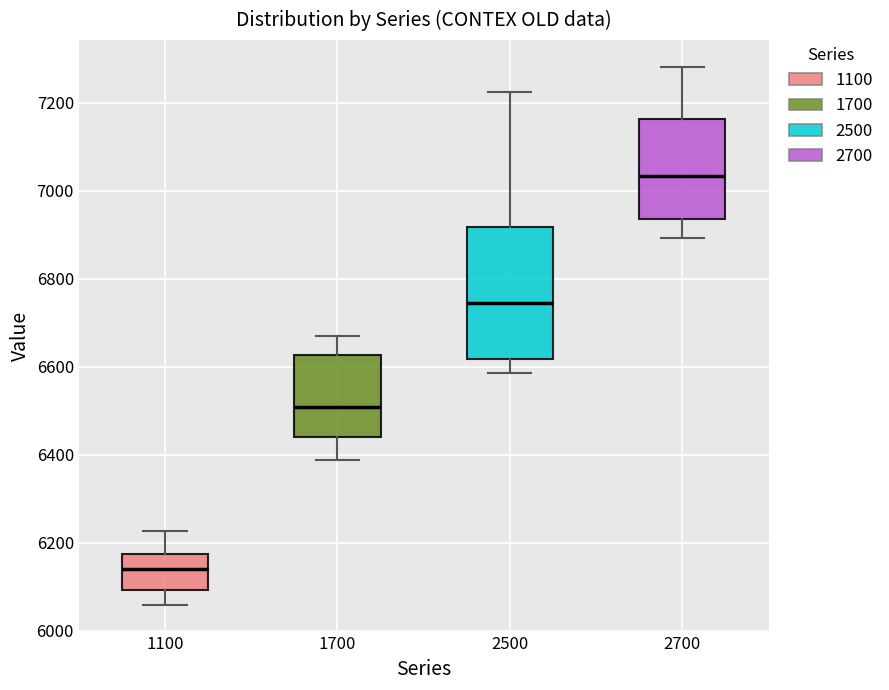

Which box's median line is the lowest?

1100